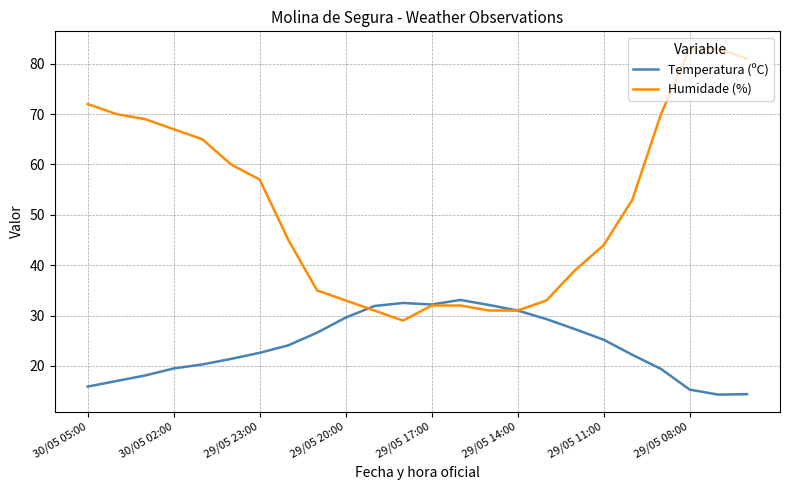

Does the chart display data point markers on the line(s)?

No